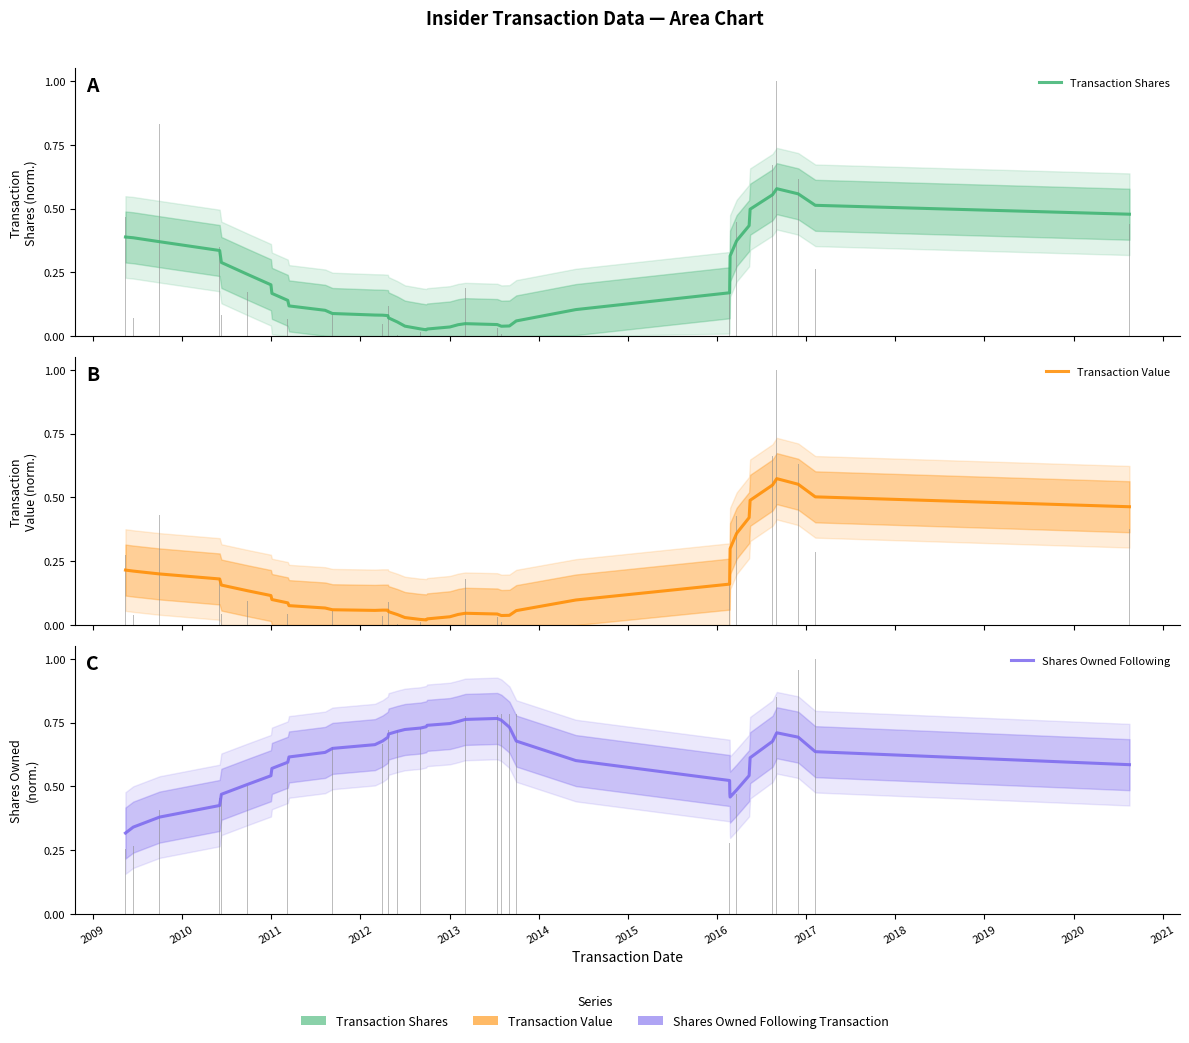

What is the label of the 35th bar from the right?

2013